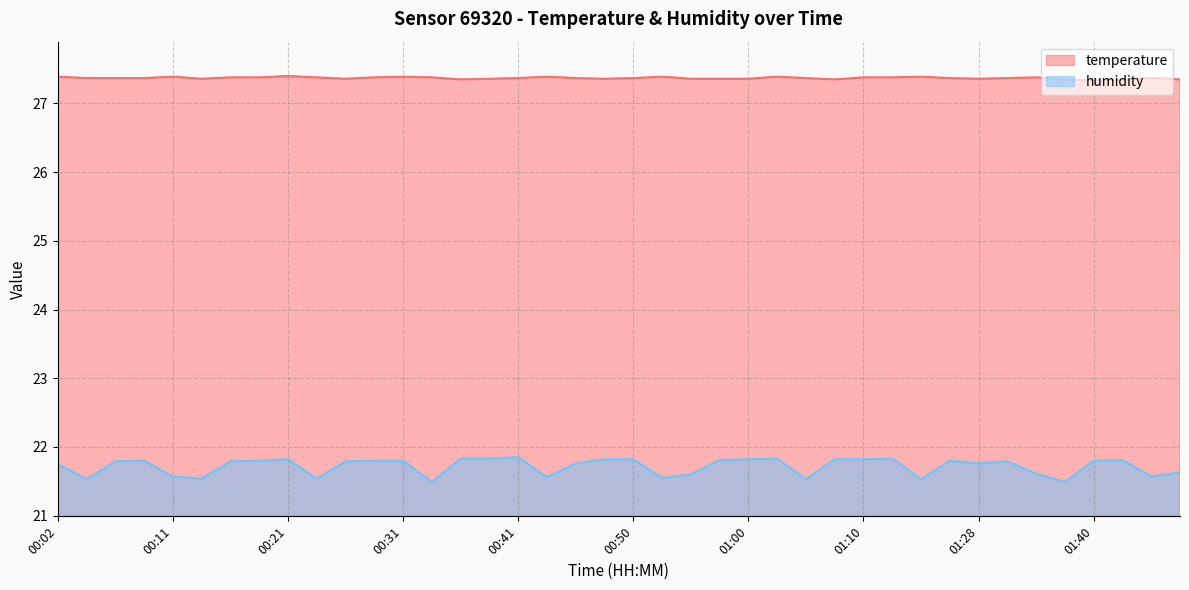

How many interior local valleys does the temperature series have?

6